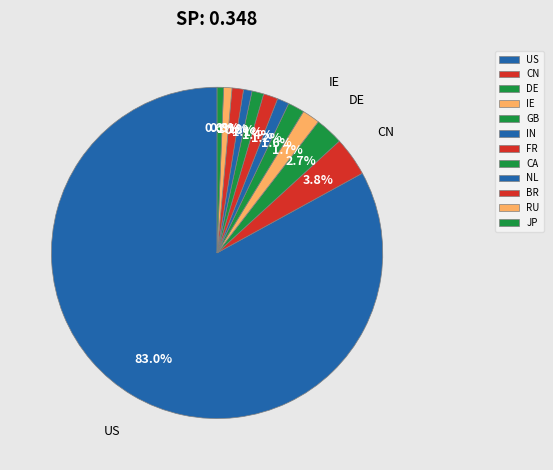

To the nearest percent, what is the combined percentage of JP and CN?

4%